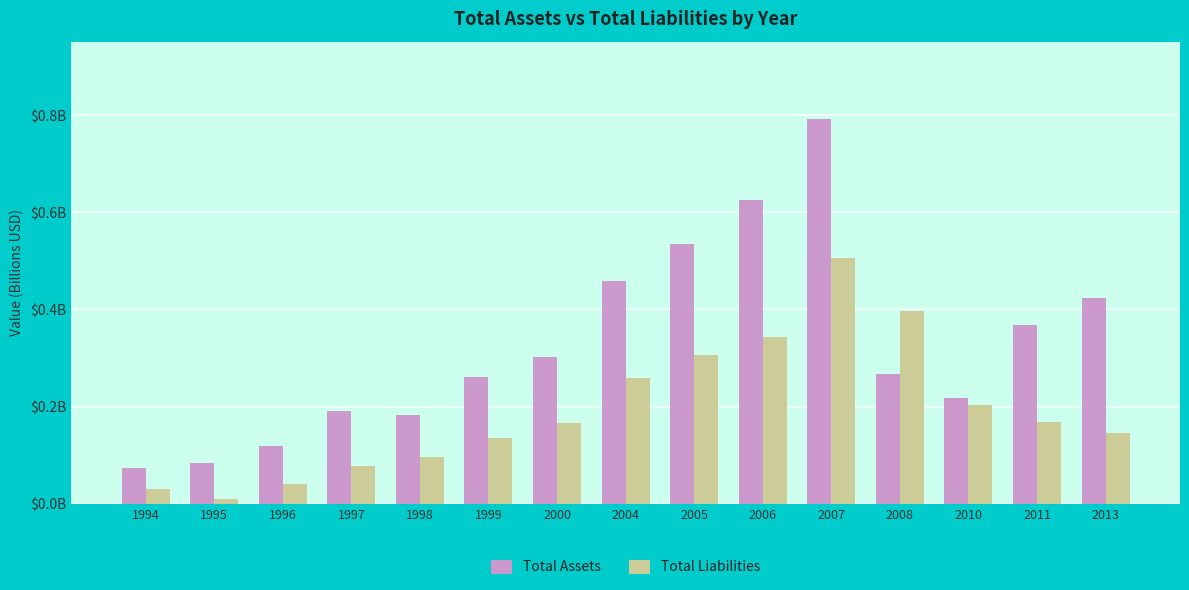

What is the average value of the Total Liabilities series?

0.2